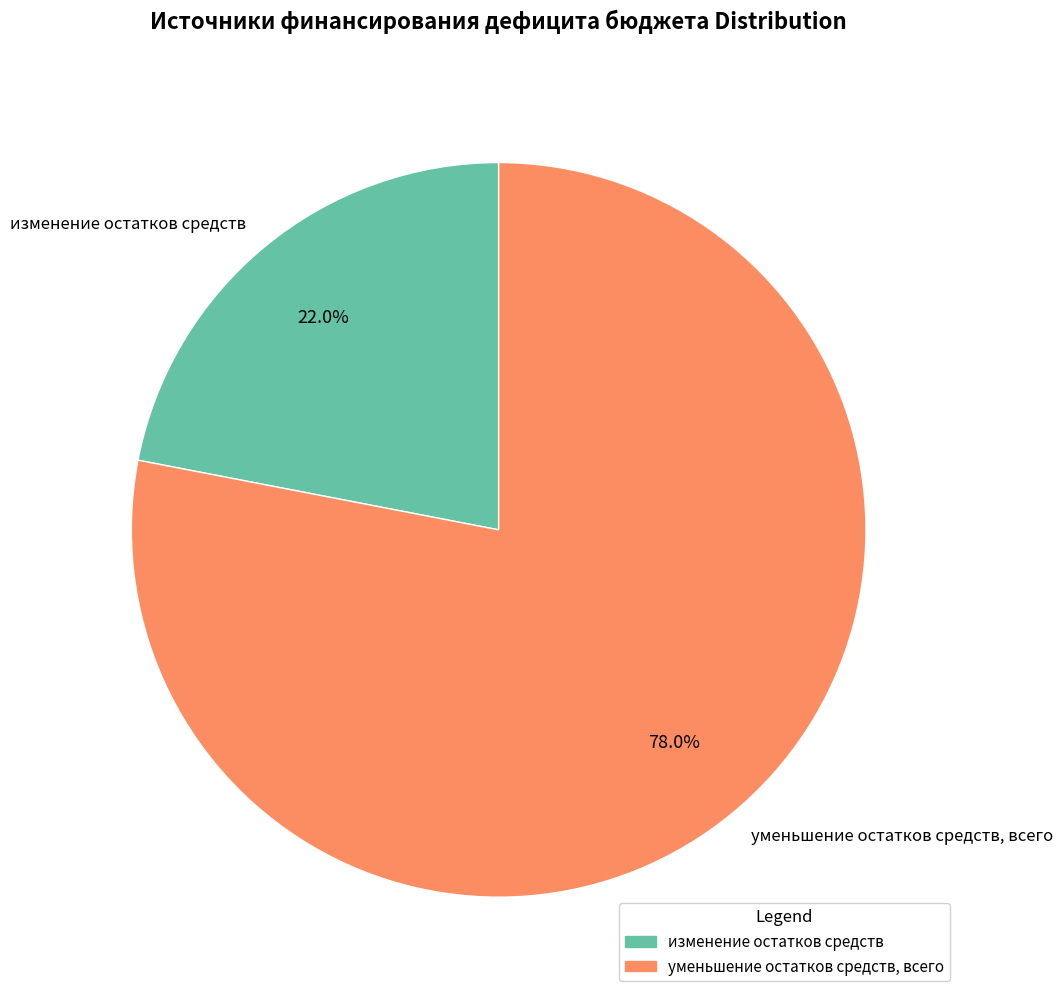

Which has a higher value, изменение остатков средств or уменьшение остатков средств, всего?

уменьшение остатков средств, всего